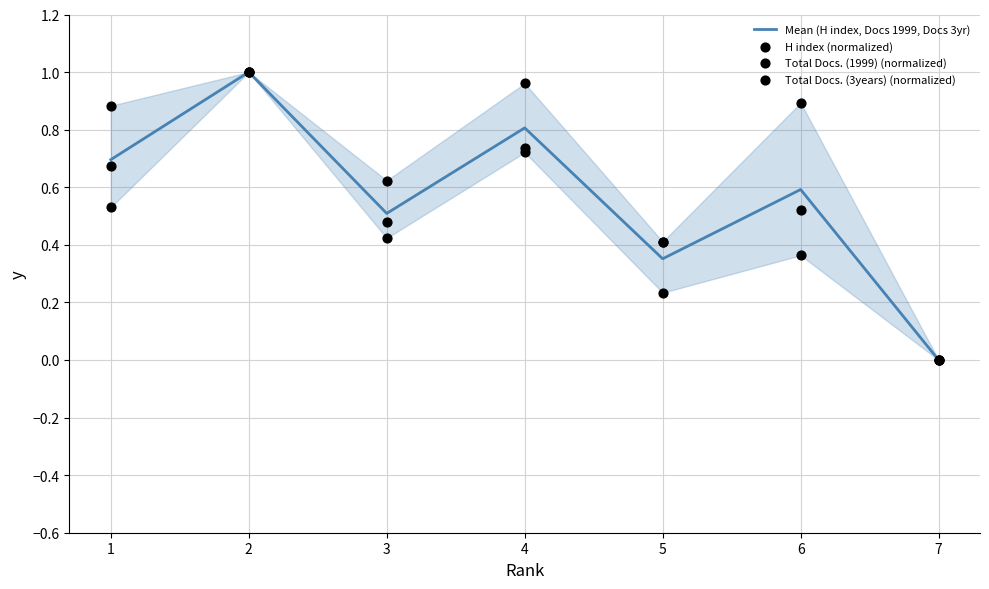

Which series reaches the maximum Y coordinate?

Mean (H index, Docs 1999, Docs 3yr)